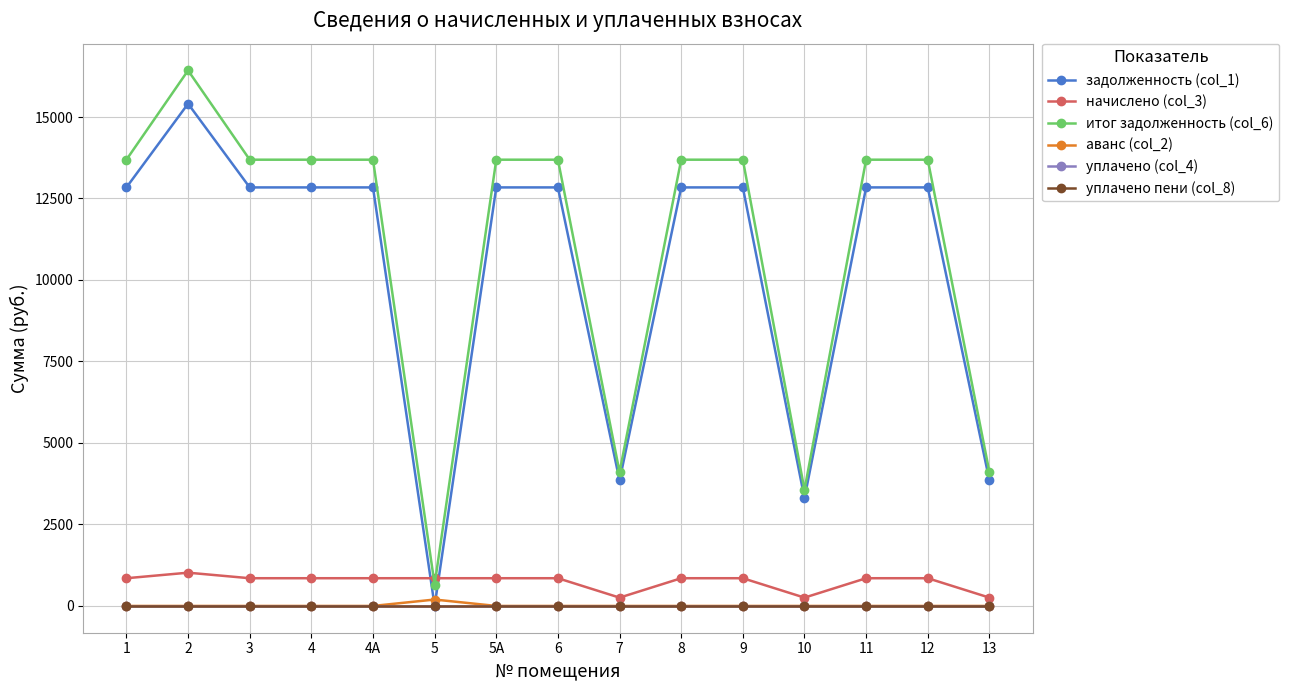

What is the total value across all series at 4А?

27381.0